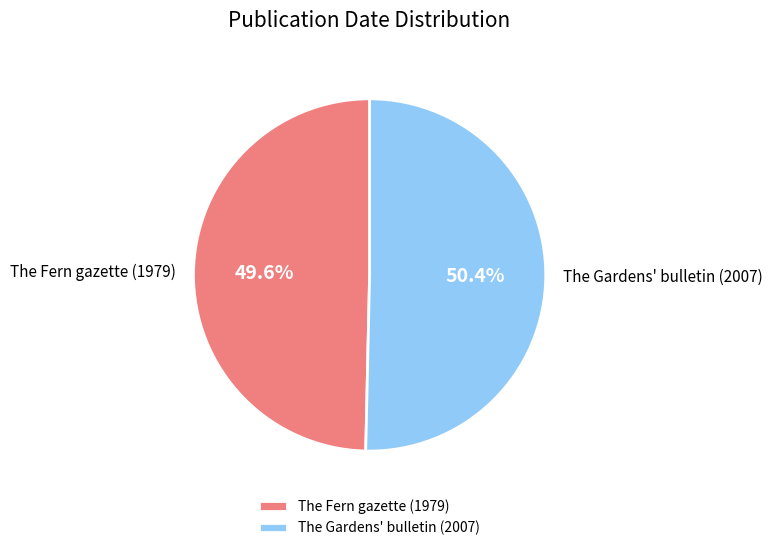

Which slice is the smallest?

The Fern gazette (1979)